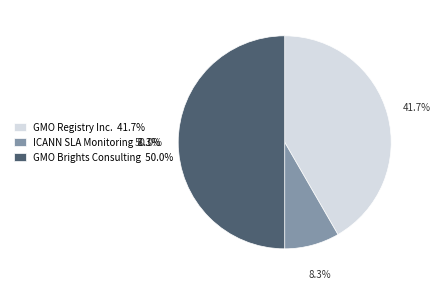

Is ICANN SLA Monitoring 8.3% the majority of the pie?

No